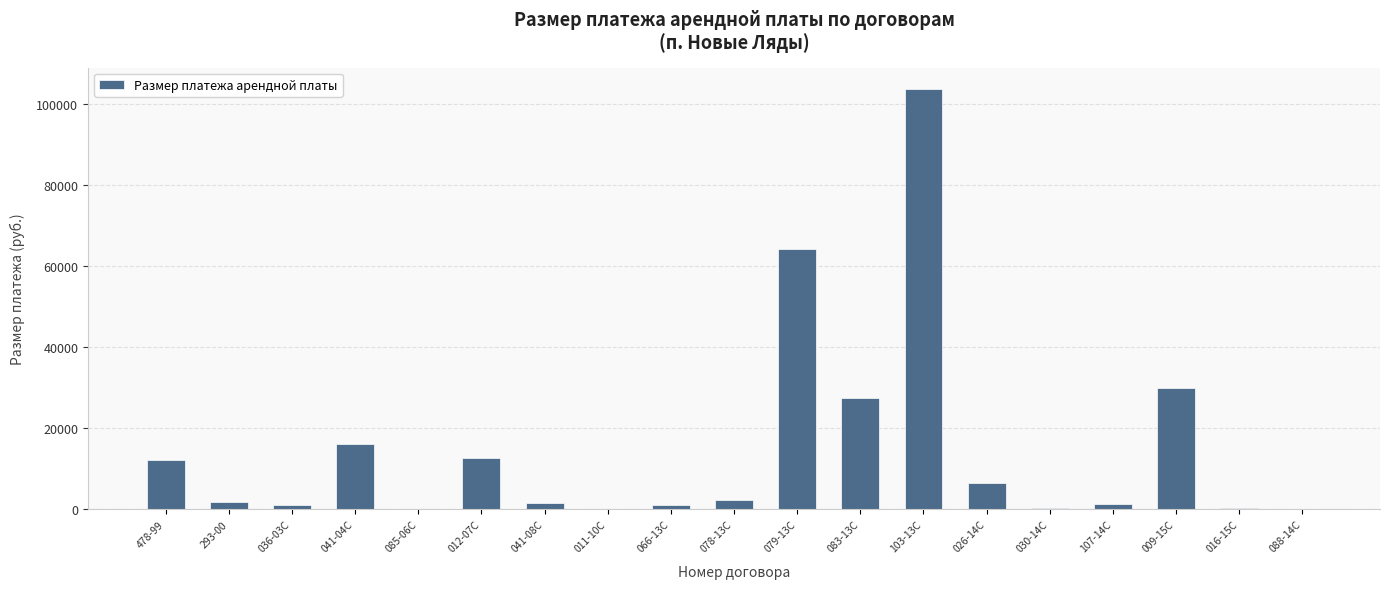

At which label is the value closest to 51911?

079-13С